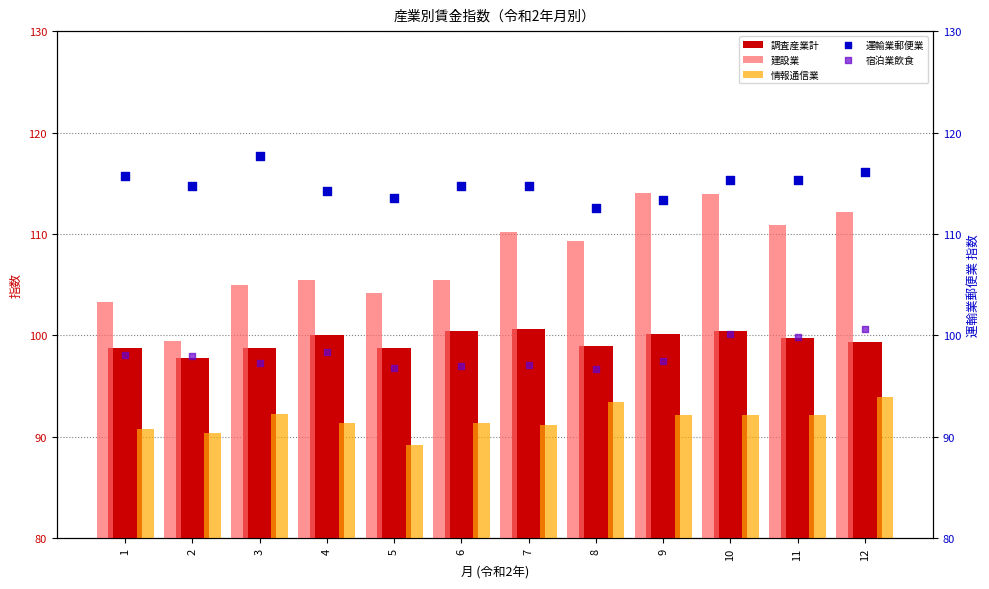

Which series reaches the minimum Y coordinate?

情報通信業